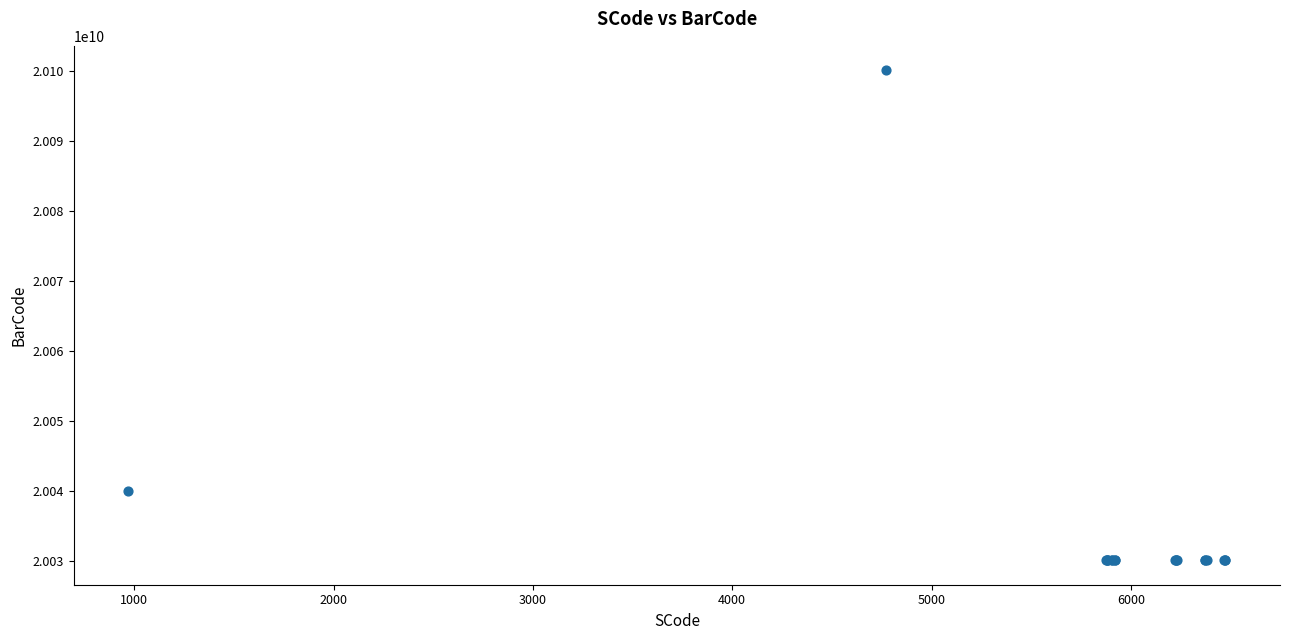

What Y value in the scatter plot is closest to 20065053247?

20040009719